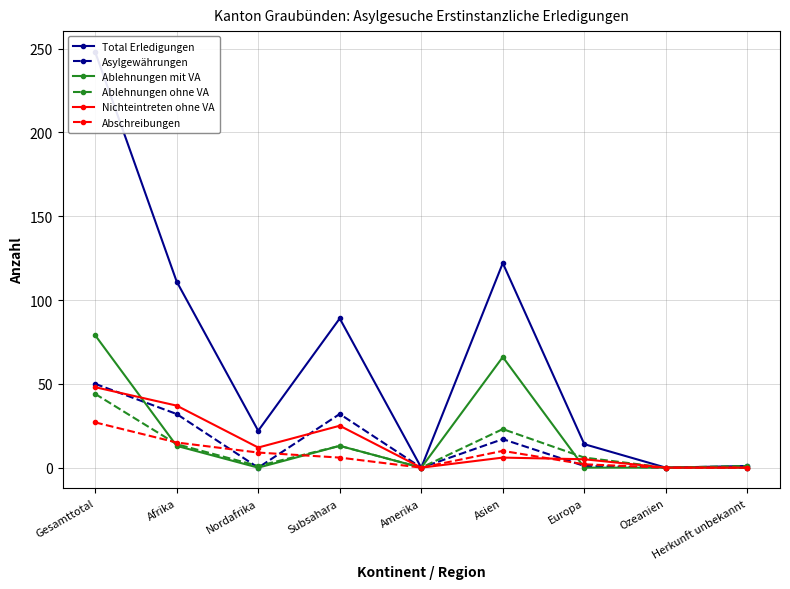

Reading right to left, extract all data points from this chart.

Total Erledigungen: Herkunft unbekannt=1	Ozeanien=0	Europa=14	Asien=122	Amerika=0	Subsahara=89	Nordafrika=22	Afrika=111	Gesamttotal=248
Asylgewährungen: Herkunft unbekannt=0	Ozeanien=0	Europa=1	Asien=17	Amerika=0	Subsahara=32	Nordafrika=0	Afrika=32	Gesamttotal=50
Ablehnungen mit VA: Herkunft unbekannt=0	Ozeanien=0	Europa=0	Asien=66	Amerika=0	Subsahara=13	Nordafrika=0	Afrika=13	Gesamttotal=79
Ablehnungen ohne VA: Herkunft unbekannt=1	Ozeanien=0	Europa=6	Asien=23	Amerika=0	Subsahara=13	Nordafrika=1	Afrika=14	Gesamttotal=44
Nichteintreten ohne VA: Herkunft unbekannt=0	Ozeanien=0	Europa=5	Asien=6	Amerika=0	Subsahara=25	Nordafrika=12	Afrika=37	Gesamttotal=48
Abschreibungen: Herkunft unbekannt=0	Ozeanien=0	Europa=2	Asien=10	Amerika=0	Subsahara=6	Nordafrika=9	Afrika=15	Gesamttotal=27